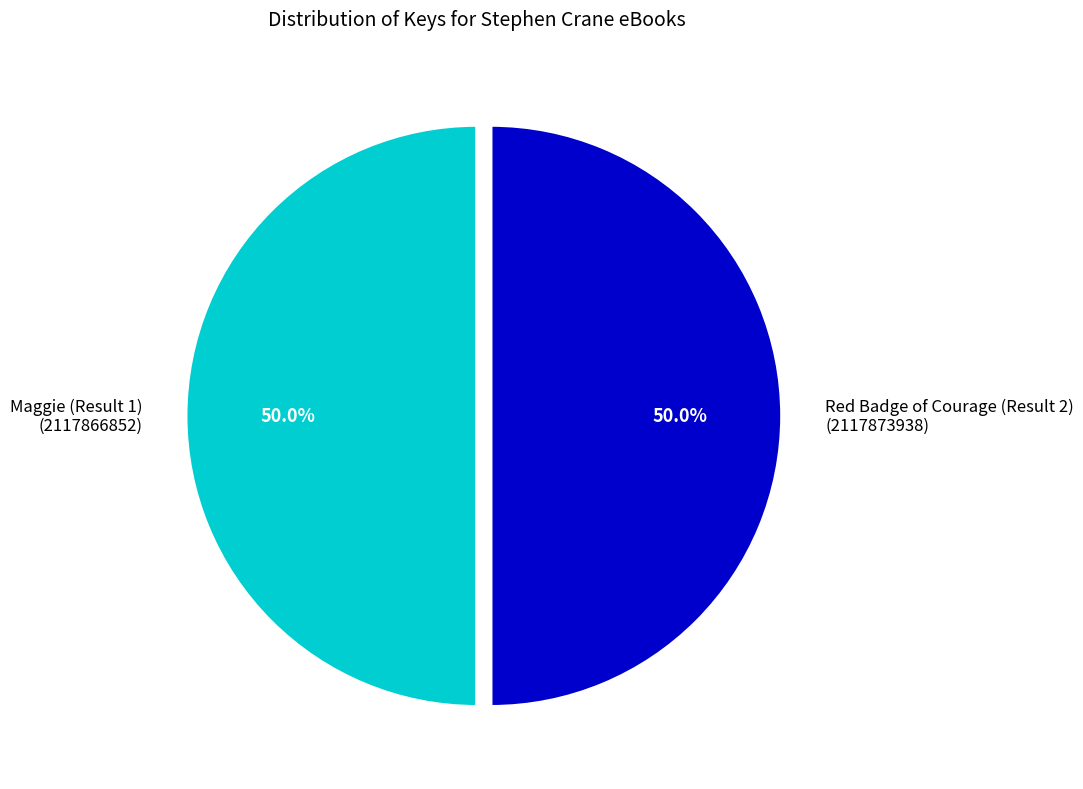

How many slices are in this pie chart?

2